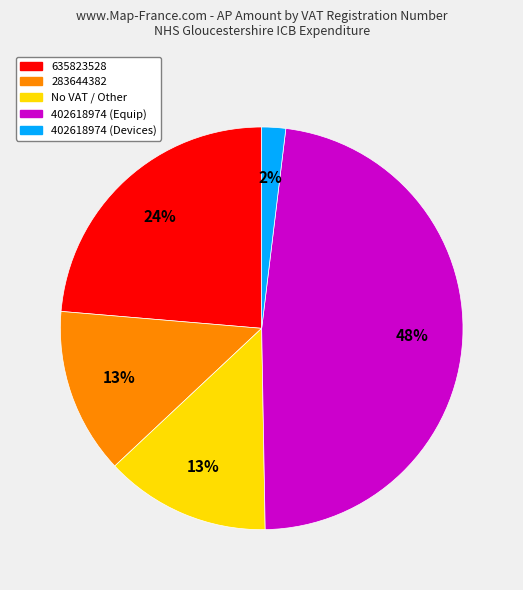

How many slices are in this pie chart?

5